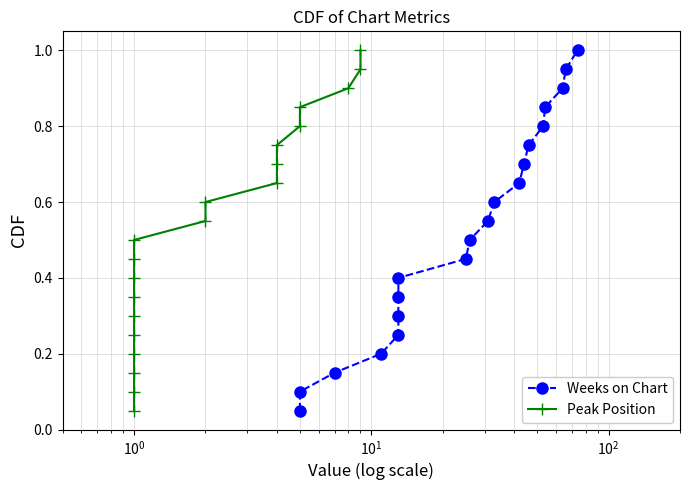

The value of Weeks on Chart at 10 is 0.4. True or false?

False